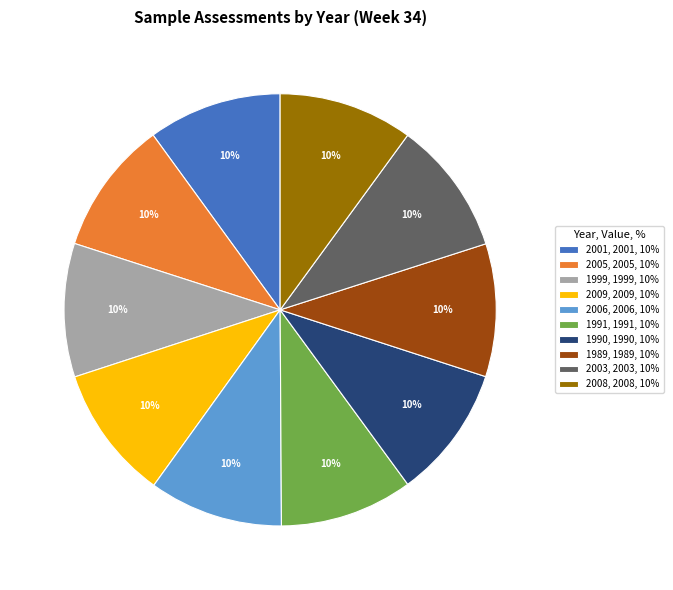

Is there any slice that represents more than half of the pie?

No